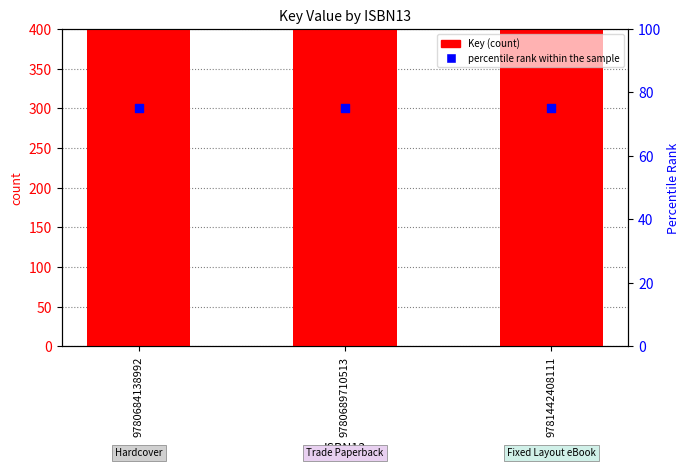

Which series has the largest total across all categories?

Key